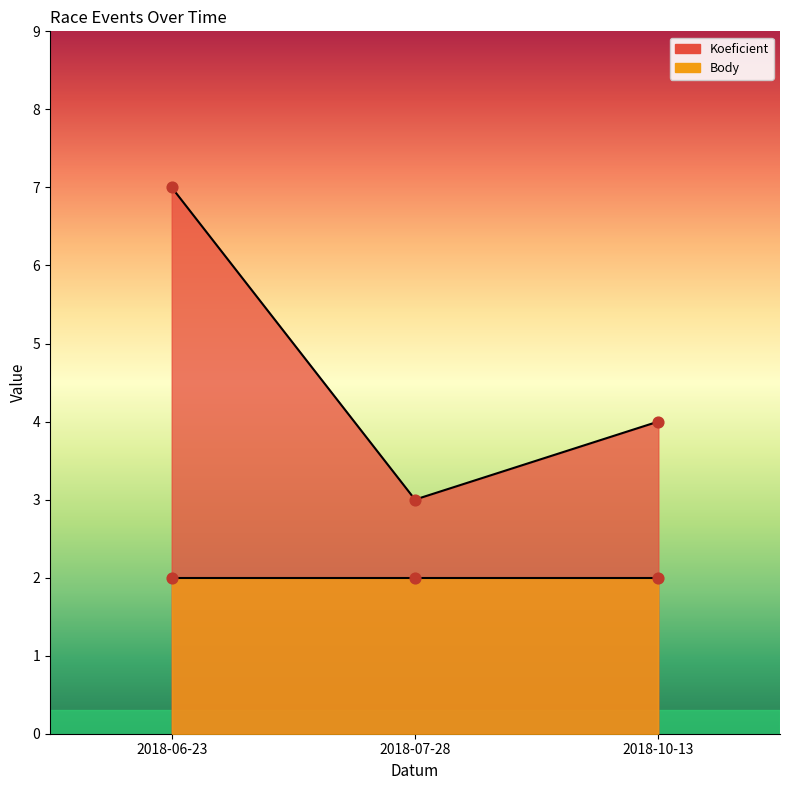

Approximately how many times larger is the value at 2018-10-13 compared to 2018-07-28?

1.3